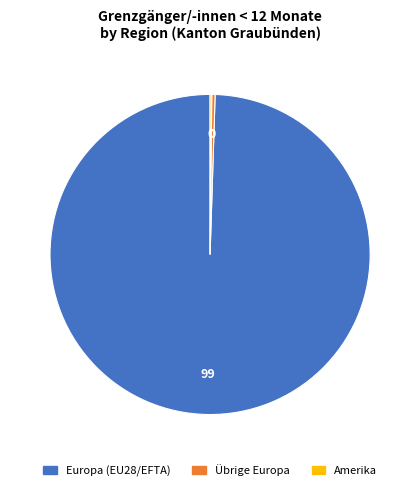

Does any single category account for the majority?

Yes